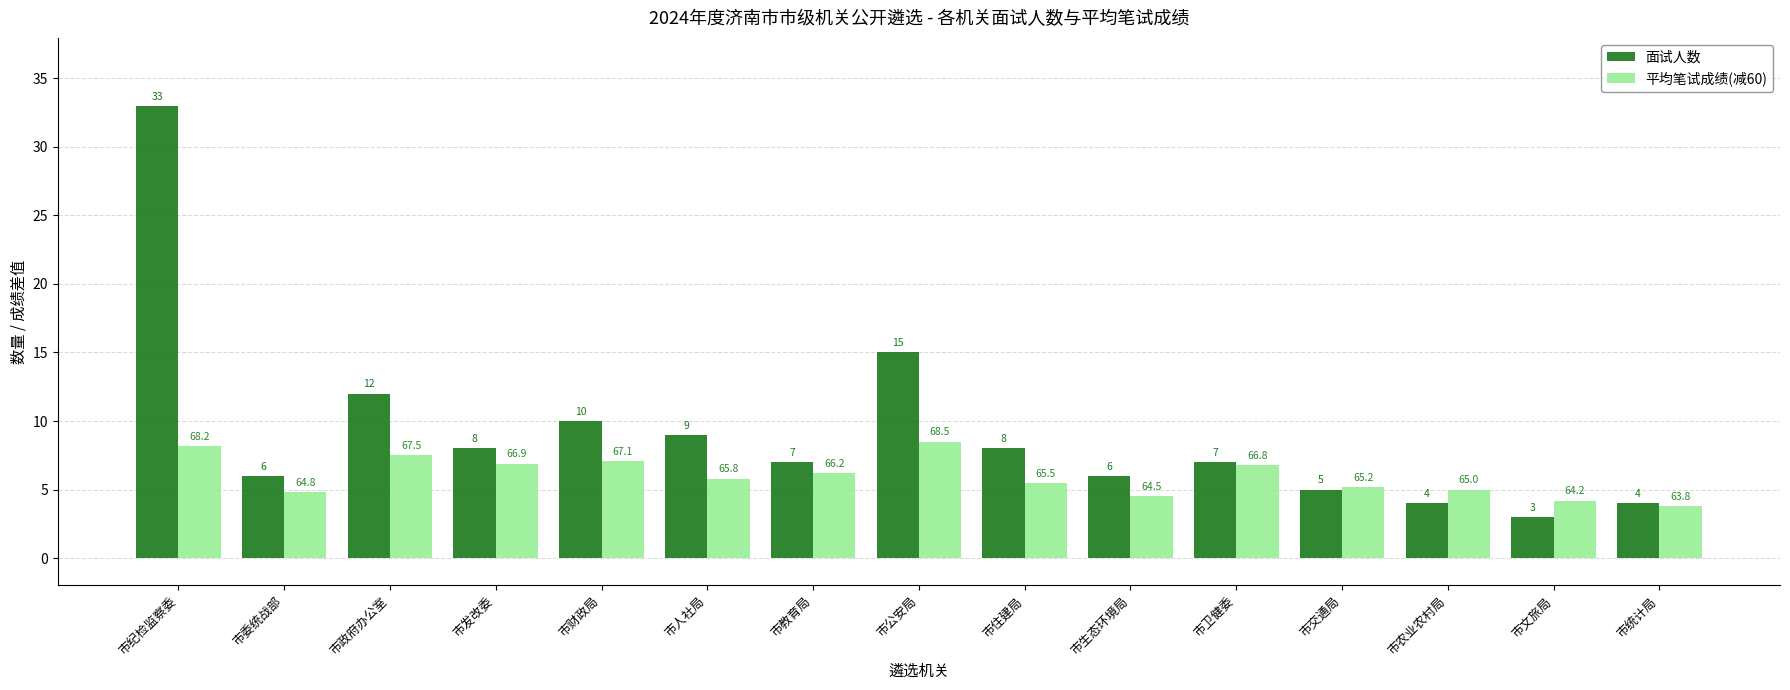

Which series has the largest total across all categories?

面试人数